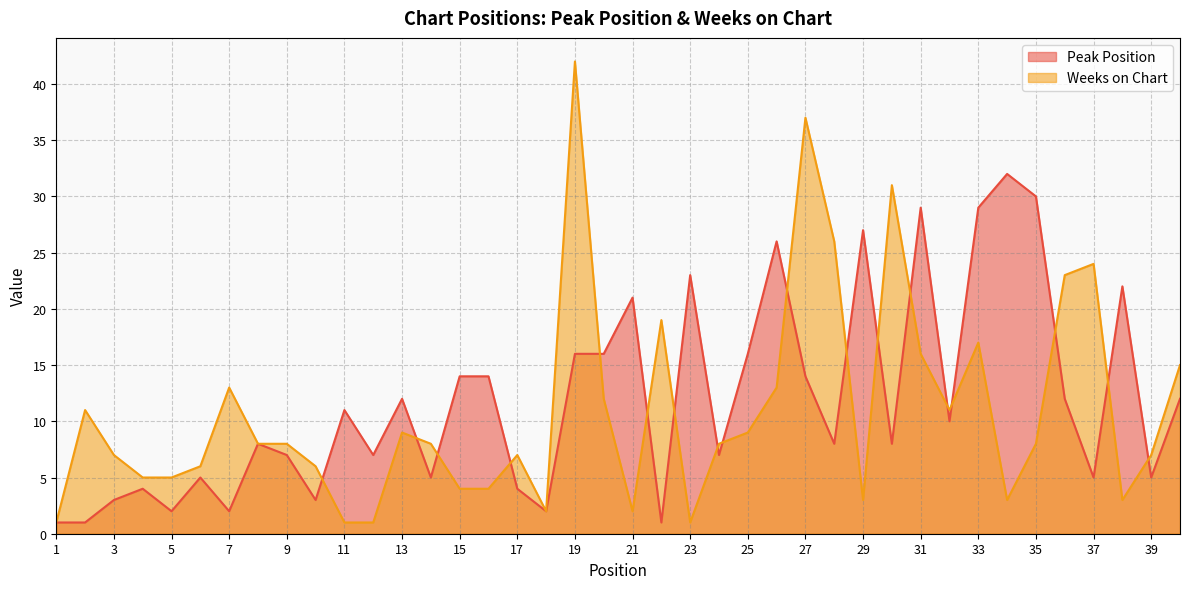

Which series ends up on top after the final intersection of Weeks on Chart and Peak Position?

Weeks on Chart